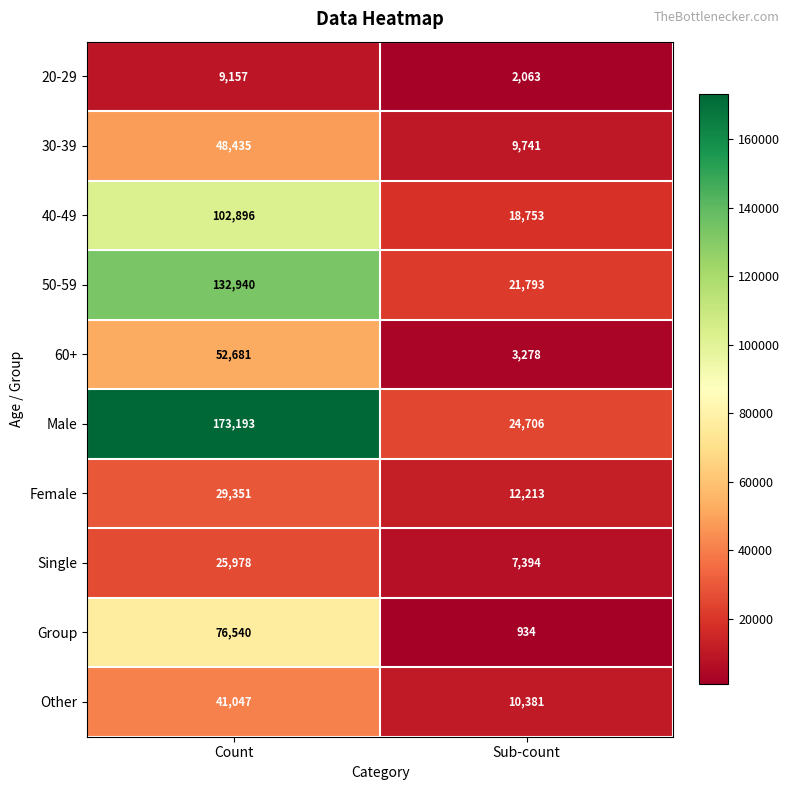

Reading left to right, list all the values displayed in this chart.

20-29: Count=9157	Sub-count=2063
30-39: Count=48435	Sub-count=9741
40-49: Count=102896	Sub-count=18753
50-59: Count=132940	Sub-count=21793
60+: Count=52681	Sub-count=3278
Male: Count=173193	Sub-count=24706
Female: Count=29351	Sub-count=12213
Single: Count=25978	Sub-count=7394
Group: Count=76540	Sub-count=934
Other: Count=41047	Sub-count=10381